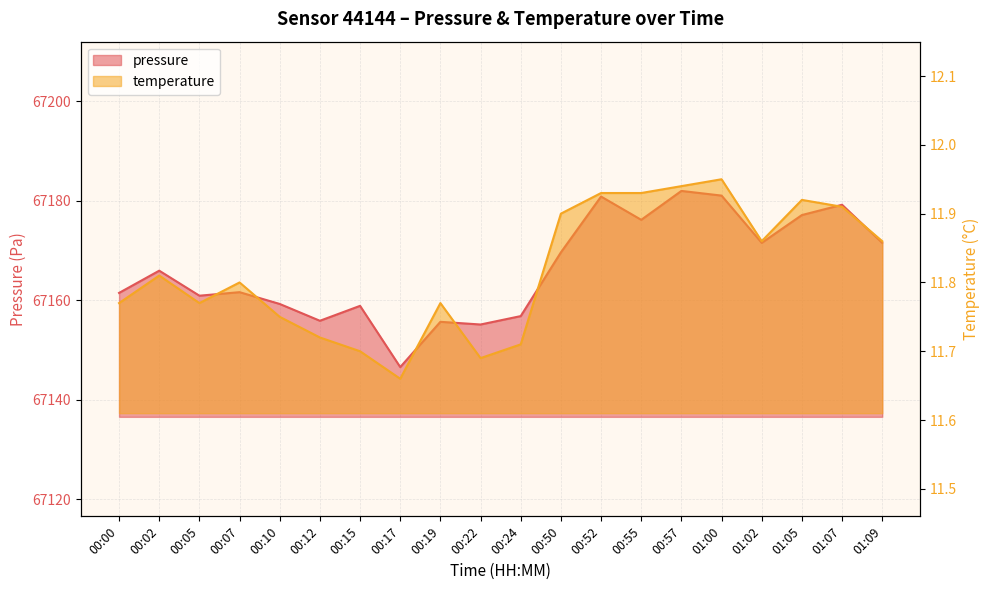

What is the value of the temperature point at the 9th from the left?

11.8